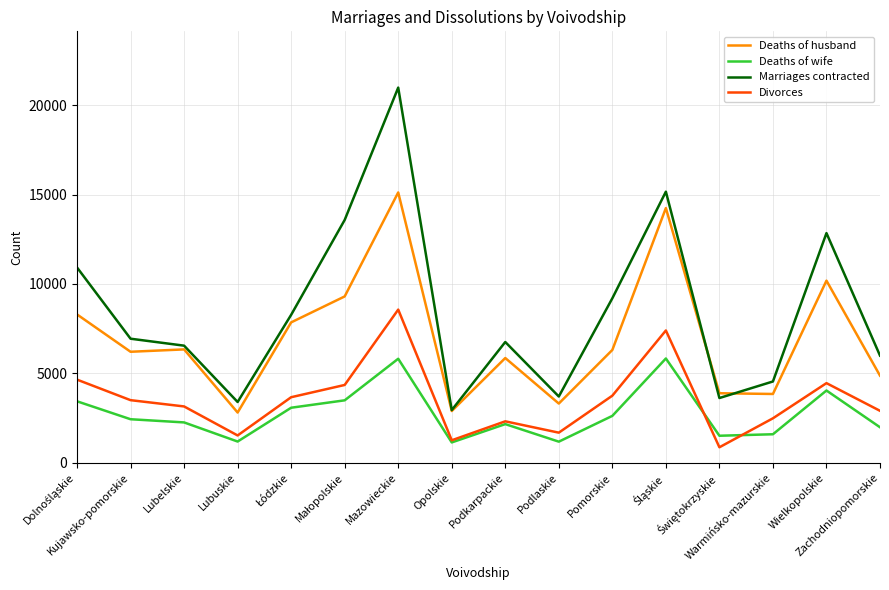

List the series in order of their peak value, lowest first.

Deaths of wife, Divorces, Deaths of husband, Marriages contracted